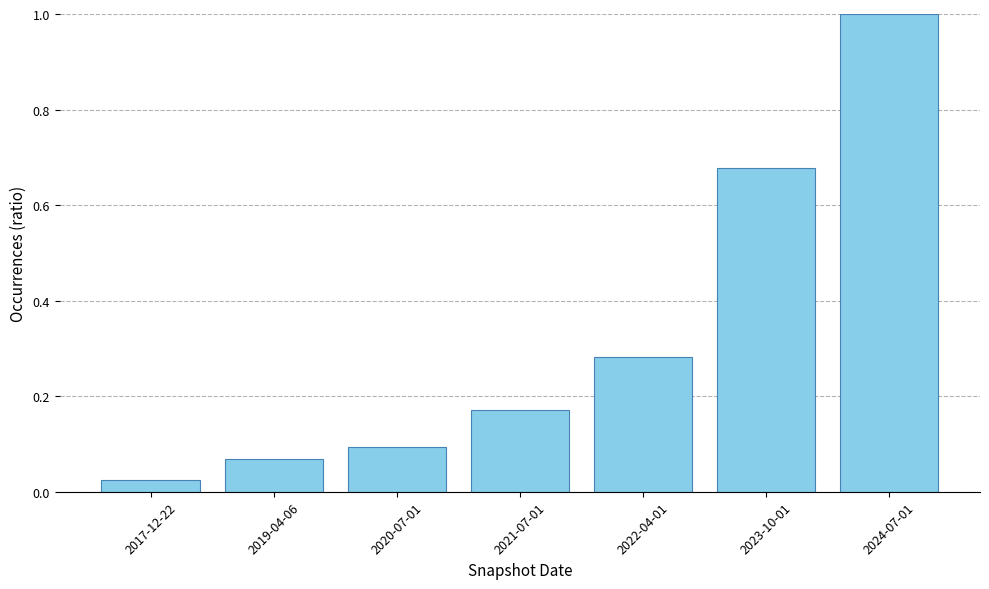

What is the greatest value displayed?

1.0